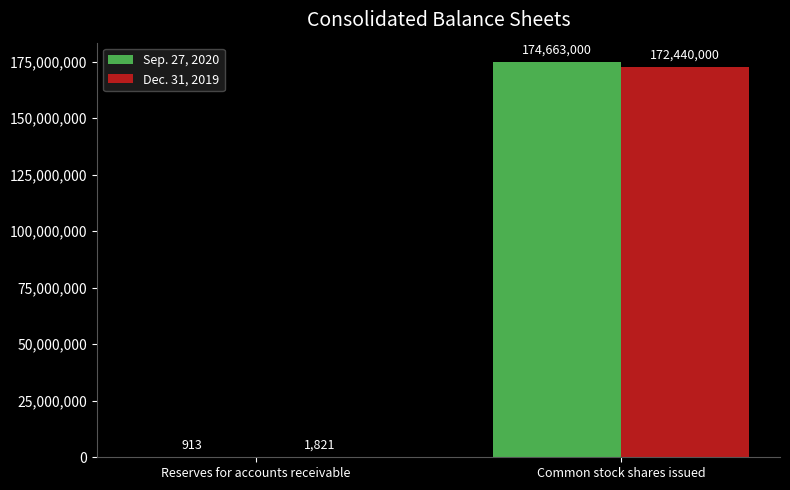

The Dec. 31, 2019 series shows 172440000 at Common stock shares issued. True or false?

True